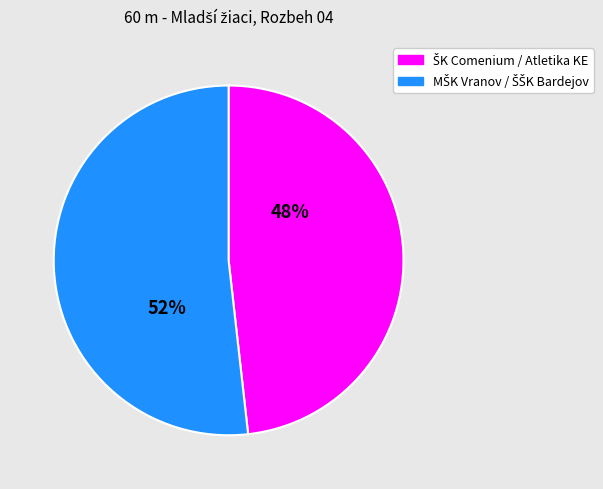

To the nearest percent, what is the average slice percentage?

50%